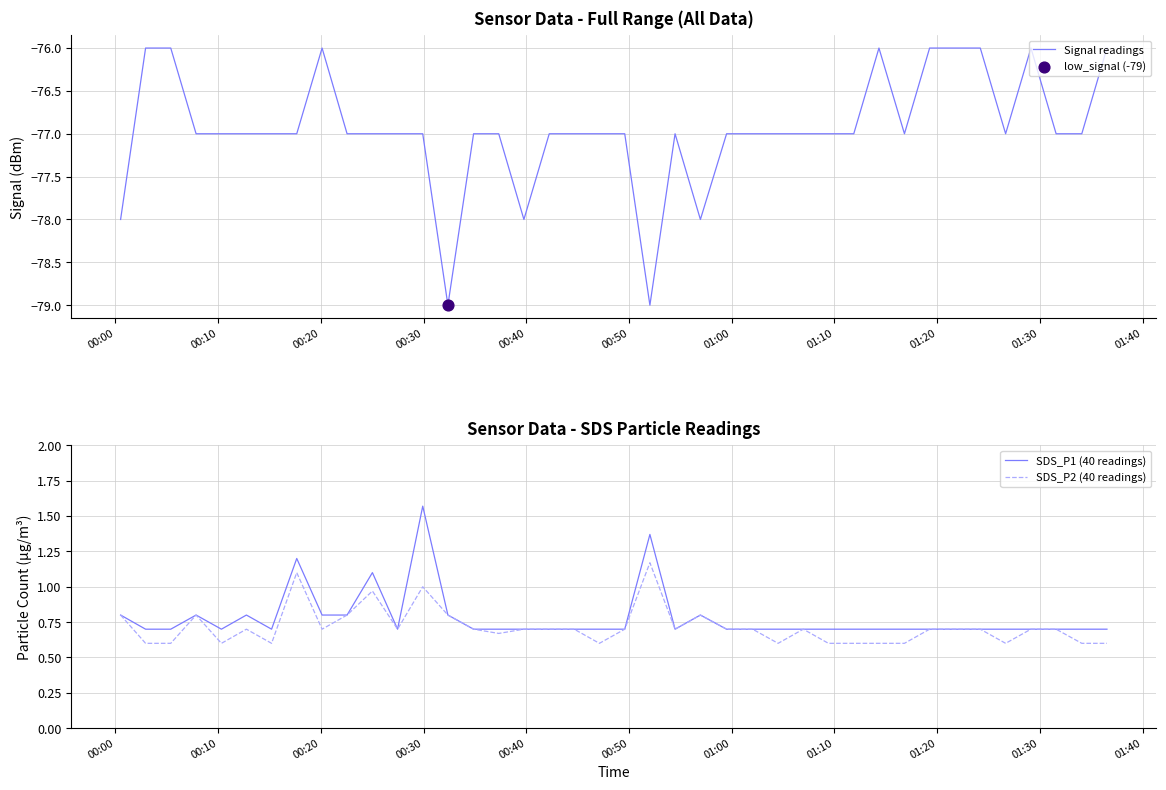

What is the minimum value for Signal readings?

-79